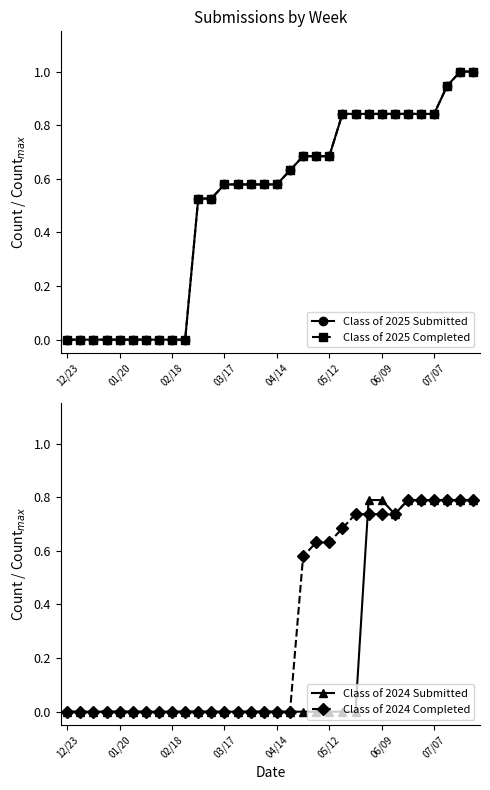

Is it true that Class of 2024 Submitted equals -0.5 at 01/20?

False